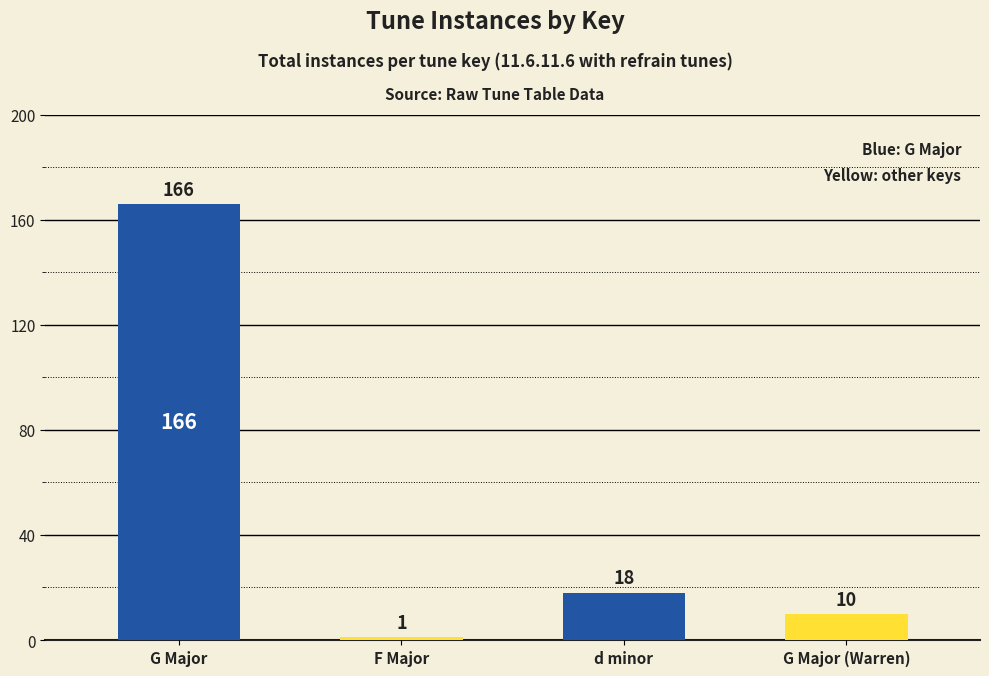

Which category has the highest value across all series?

G Major